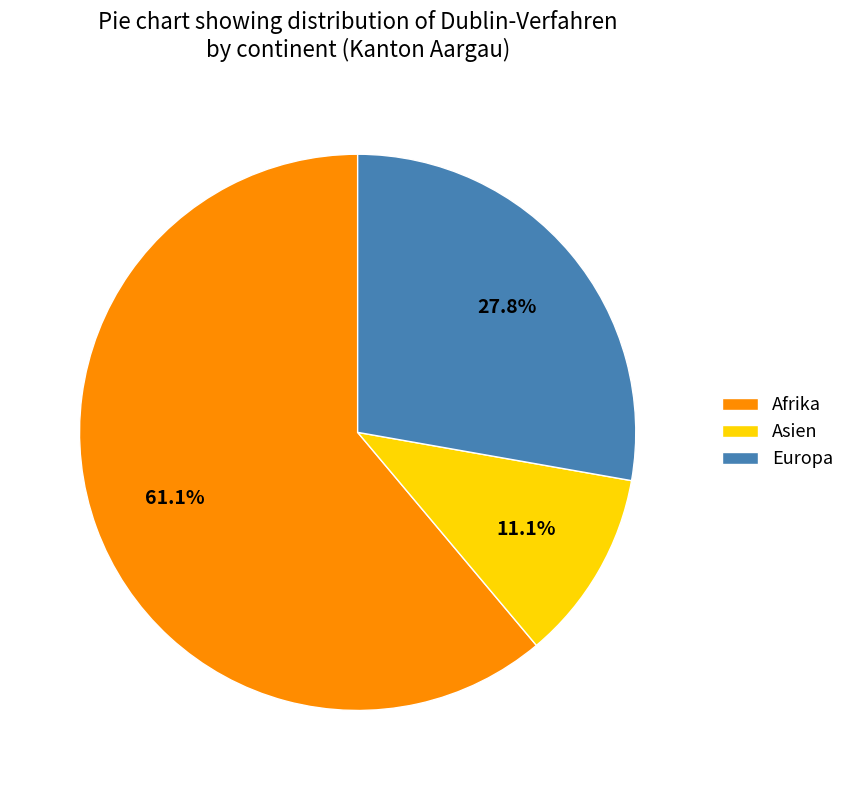

Which slice is the smallest?

Asien